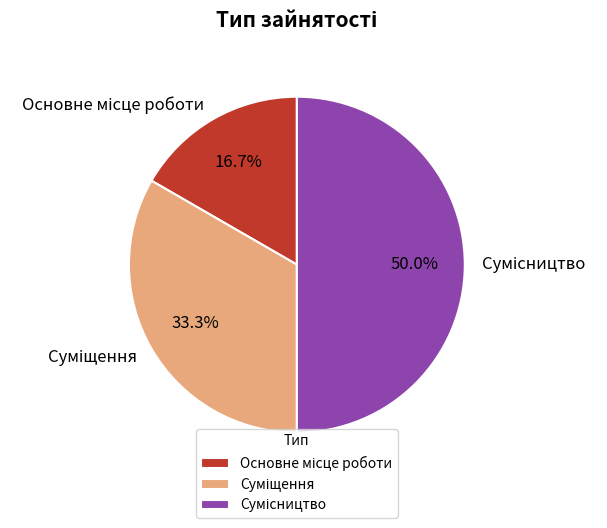

Which category has the smallest portion of the pie?

Основне місце роботи